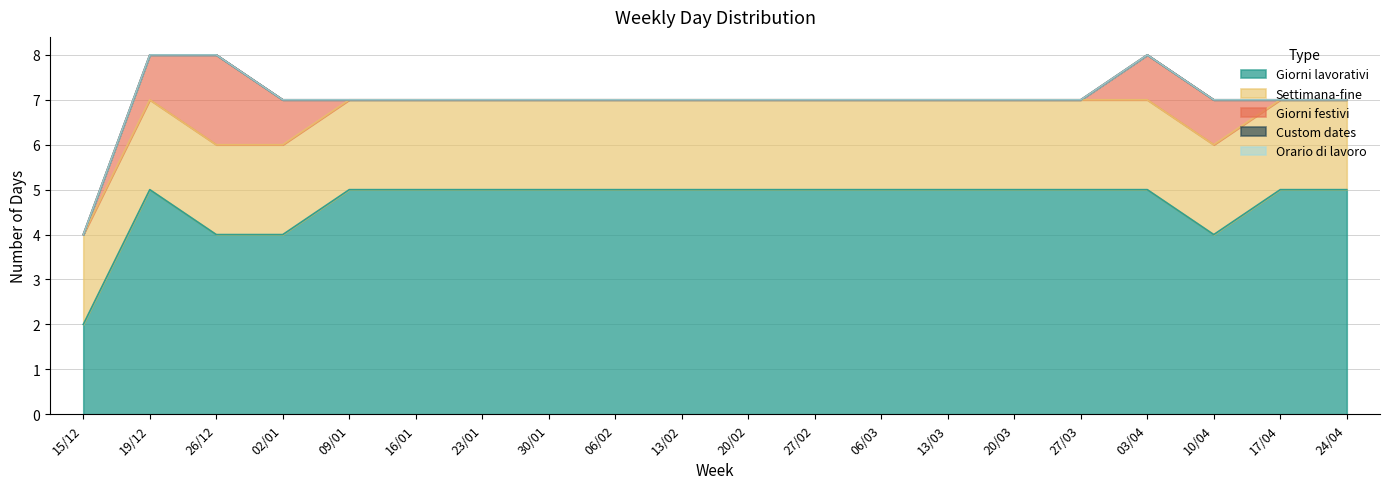

At which label is Custom dates closest to 0?

15/12